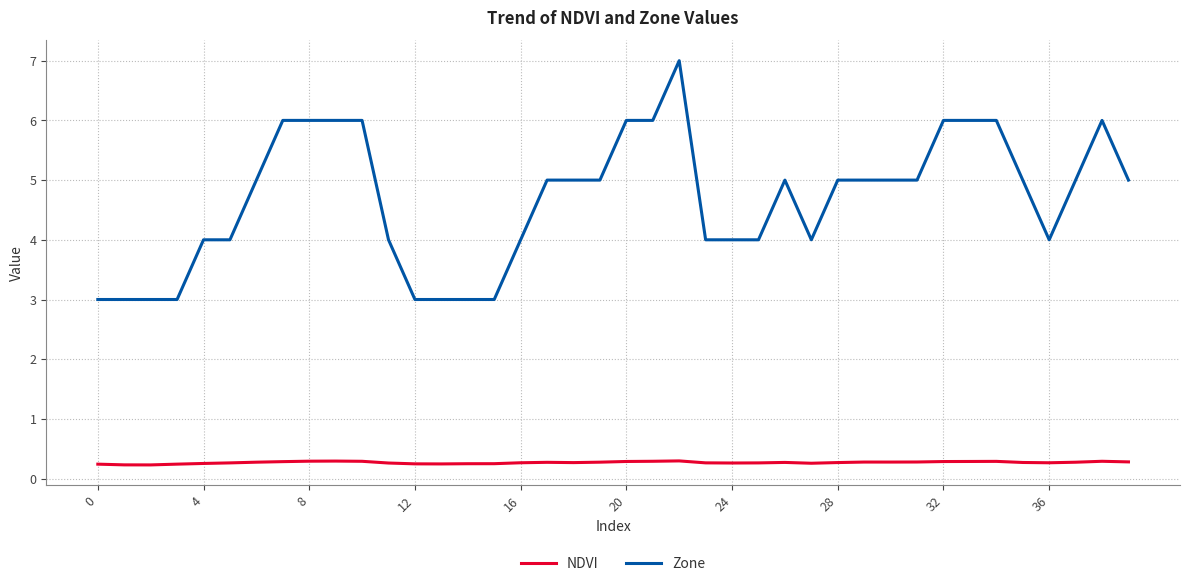

Which series has the widest spread of values?

Zone